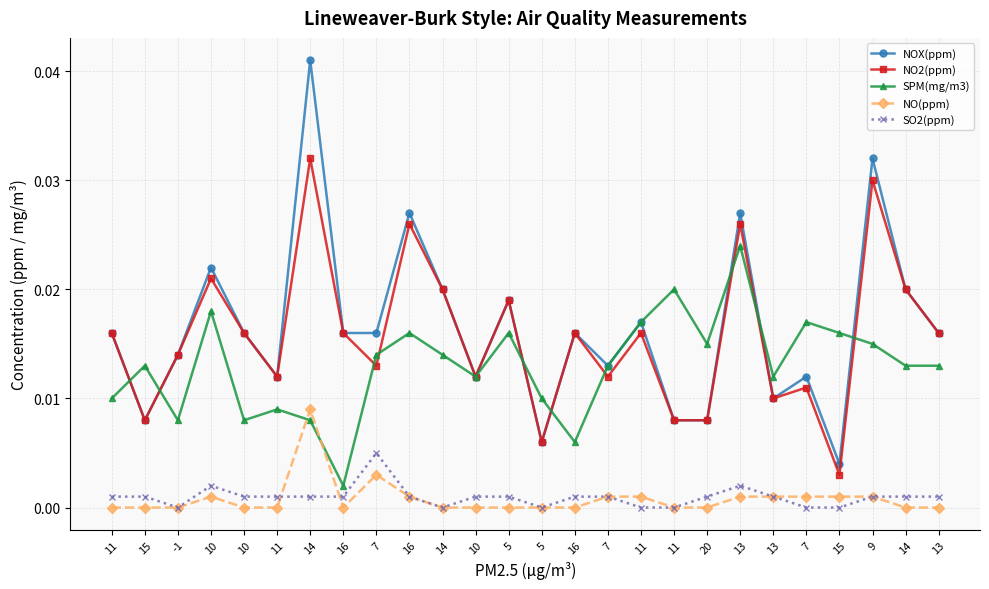

At 13, list the series in order from largest to smallest.

NOX(ppm), NO2(ppm), SPM(mg/m3), SO2(ppm), NO(ppm)